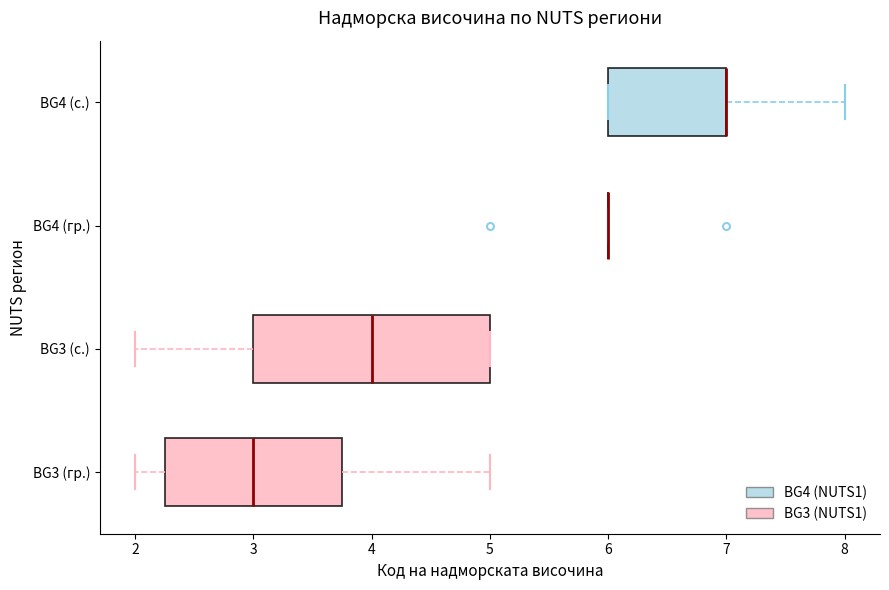

Reading bottom to top, transcribe this box plot: for each box, give where its median line is, the range the box spans, and where its two whiskers end, as read against the x-axis. The values are not printed on the chart, so give them approximately, as read against the axis.

BG3 (гр.): median 3.0, box 2.3 to 3.8, whiskers 2.0 to 5.0
BG3 (с.): median 4.0, box 3.0 to 5.0, whiskers 2.0 to 5.0
BG4 (гр.): box collapsed to a line at 6.0, whiskers 6.0 to 6.0
BG4 (с.): median 7.0 (drawn on the box's right edge), box 6.0 to 7.0, whiskers 6.0 to 8.0